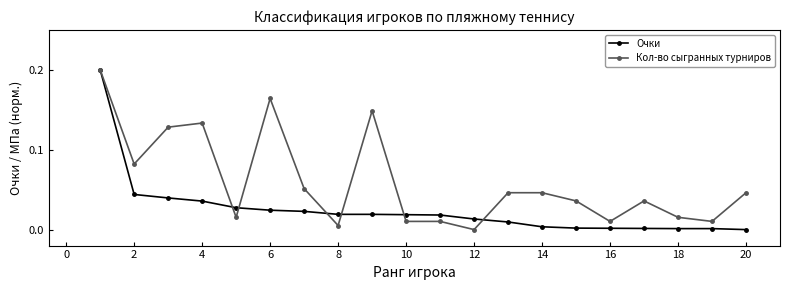

What are all the series names shown in the legend?

Очки, Кол-во сыгранных турниров